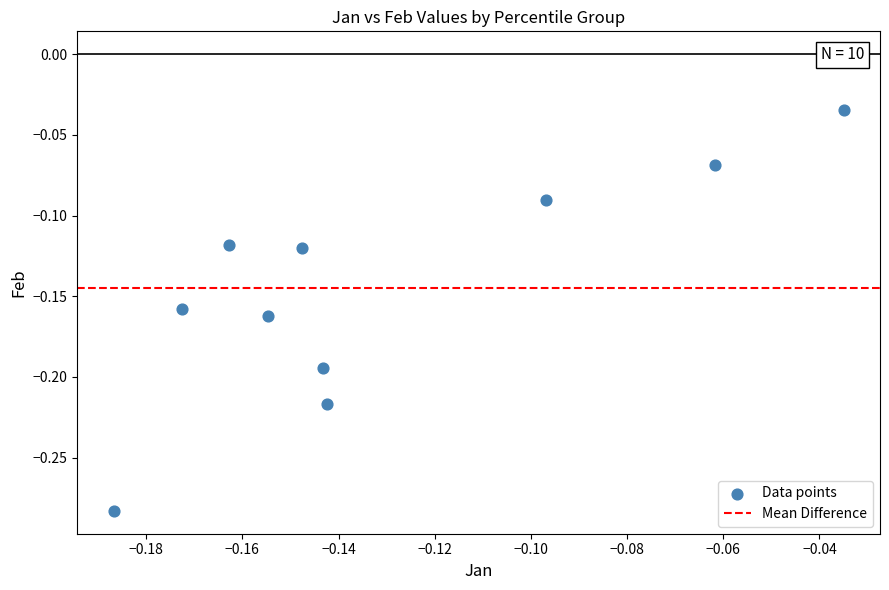

How many data points are displayed?

10